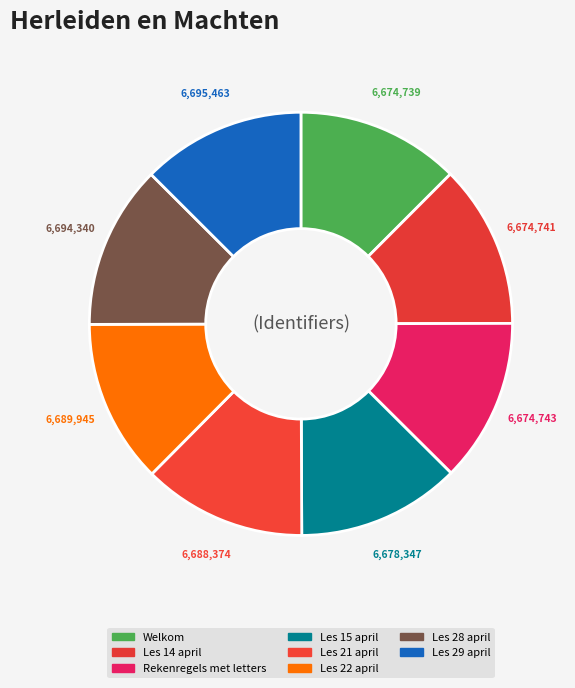

What is the total percentage of Les 14 april and Les 22 april?

25.0%